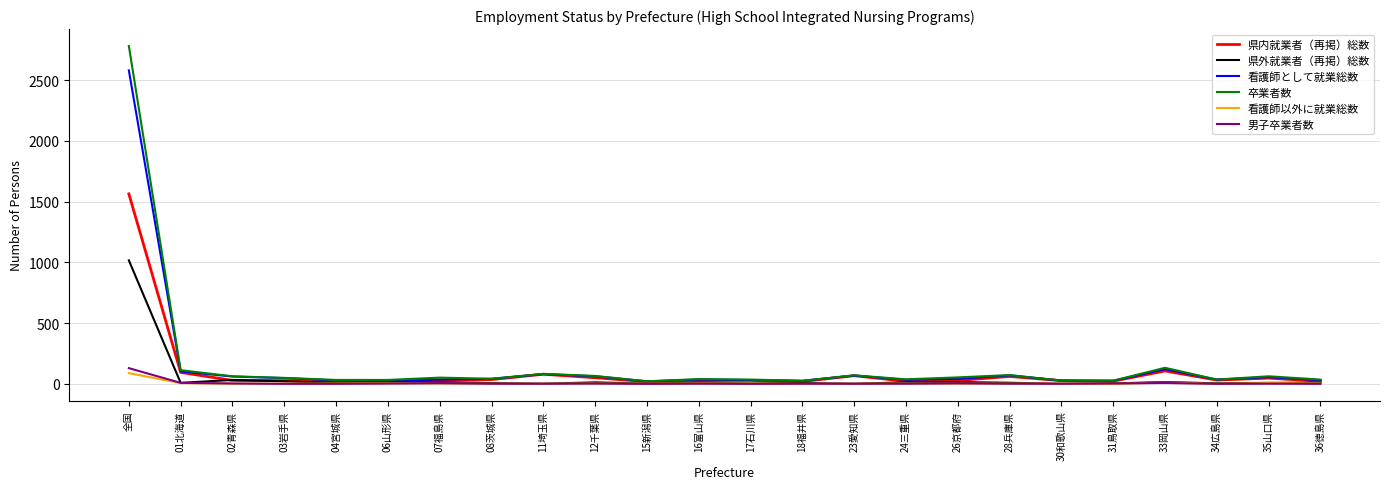

List the series in order of their peak value, highest first.

卒業者数, 看護師として就業総数, 県内就業者（再掲）総数, 県外就業者（再掲）総数, 男子卒業者数, 看護師以外に就業総数